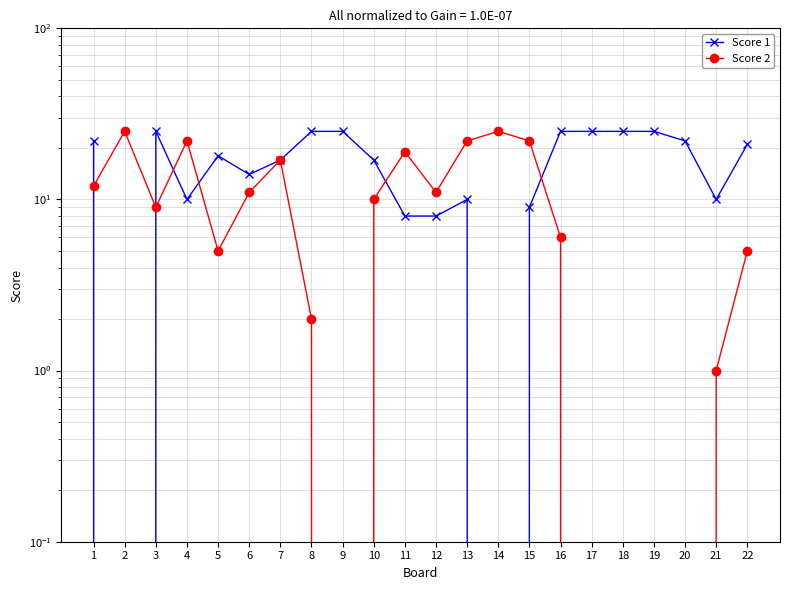

The Score 1 series shows 17 at 10. True or false?

True